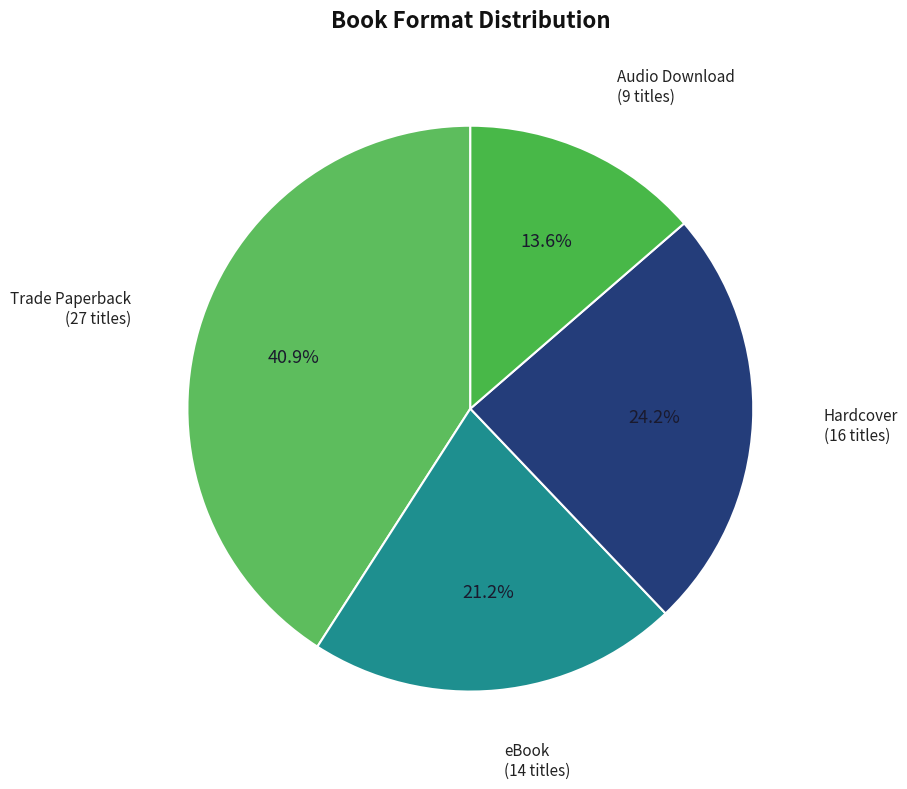

To the nearest percent, what is the difference between the largest and smallest slice percentages?

27%